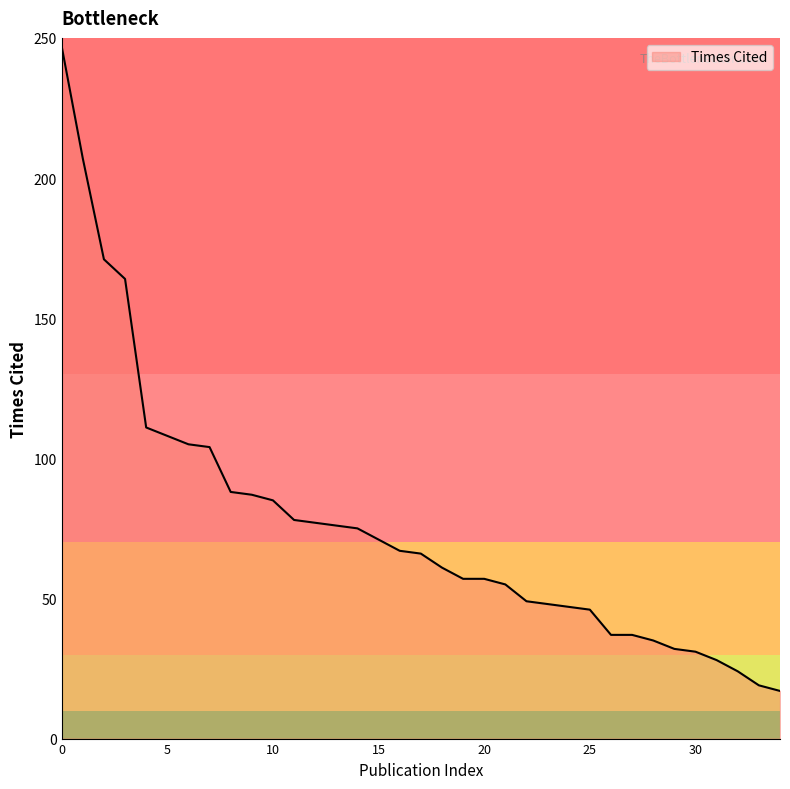

What is the greatest value displayed?

247